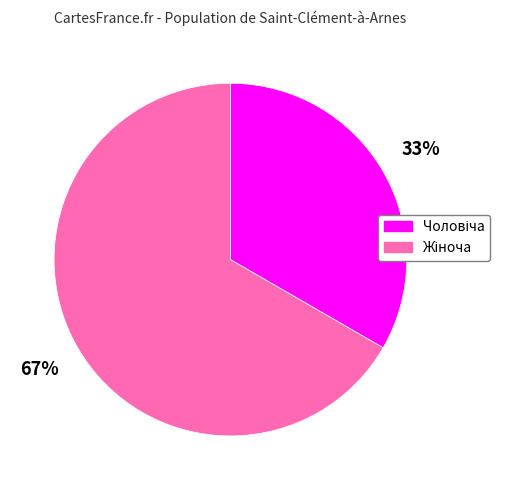

To the nearest percent, what is the average slice percentage?

50%